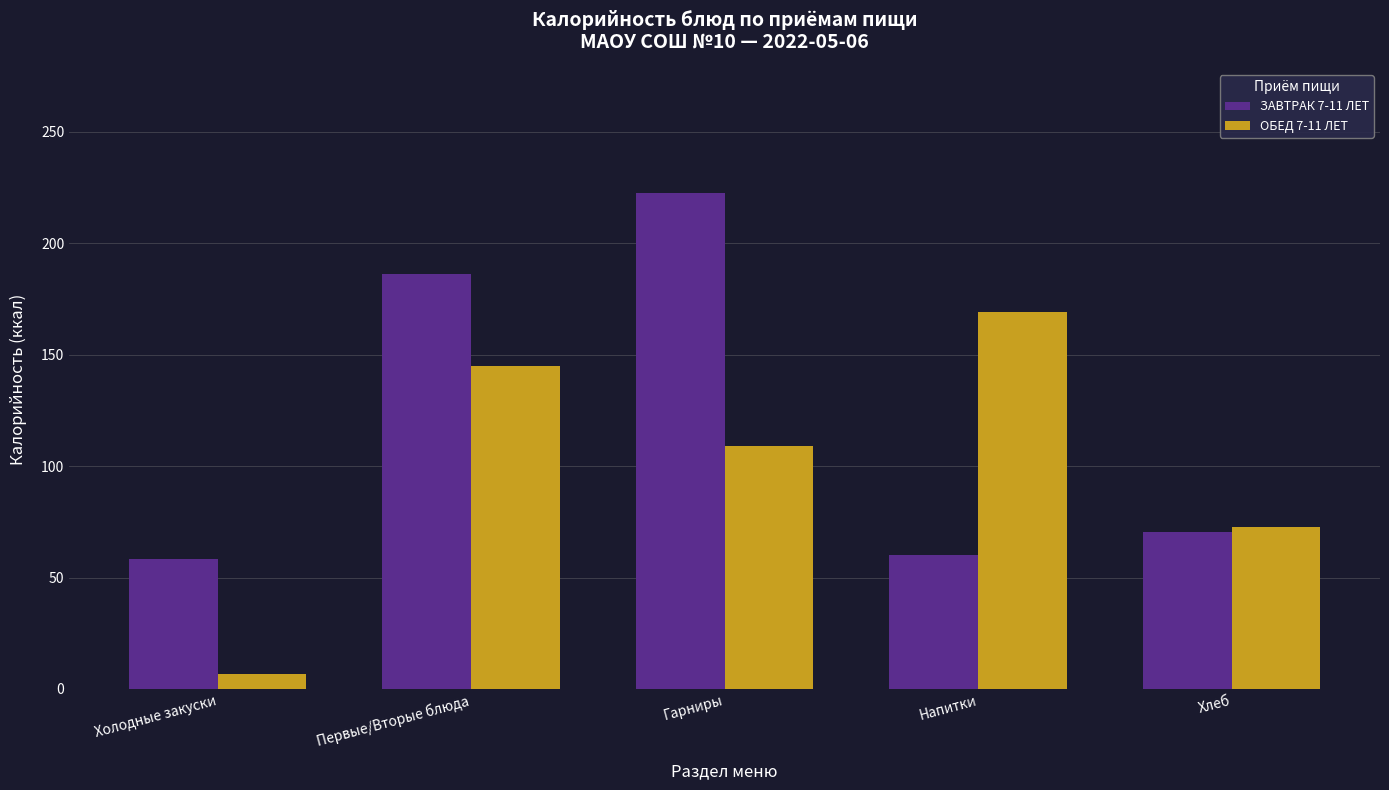

Which category has the lowest value across all series?

Холодные закуски